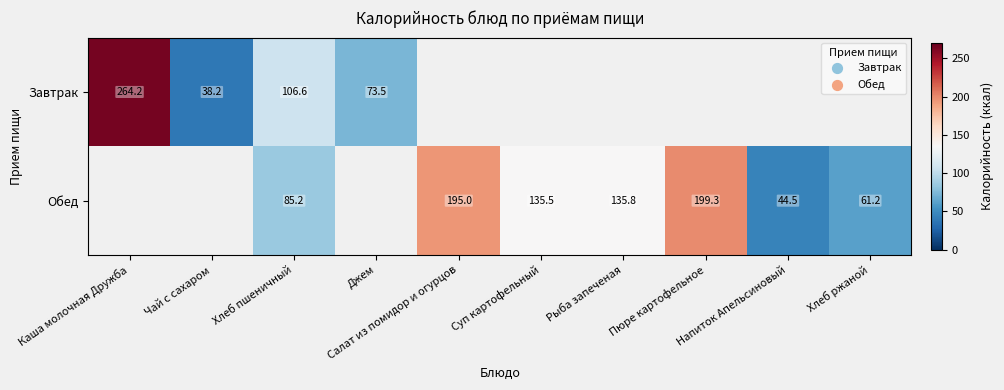

Where does the Обед series first go above 44?

Хлеб пшеничный